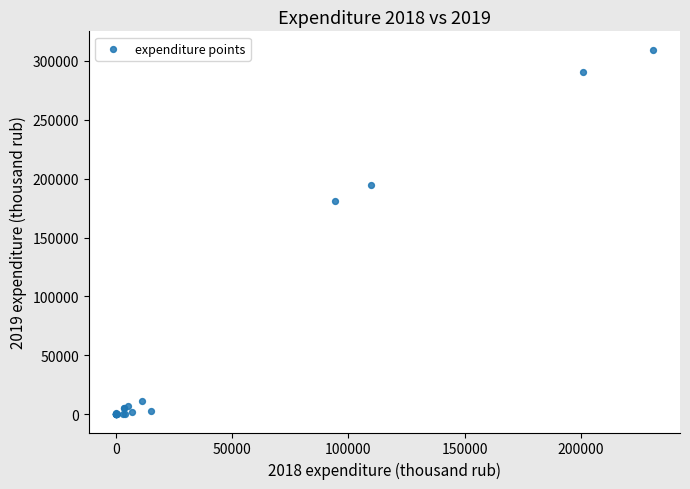

What Y value in the scatter plot is closest to 154737?

180899.9